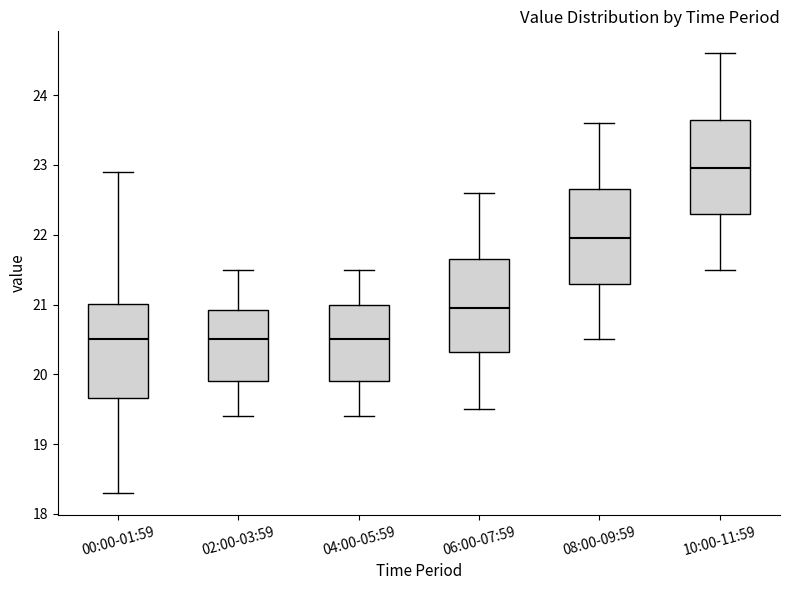

Where is the lower edge of the box for 00:00-01:59 on the y-axis? The values are not printed on the chart, so give them approximately, as read against the axis.

19.7